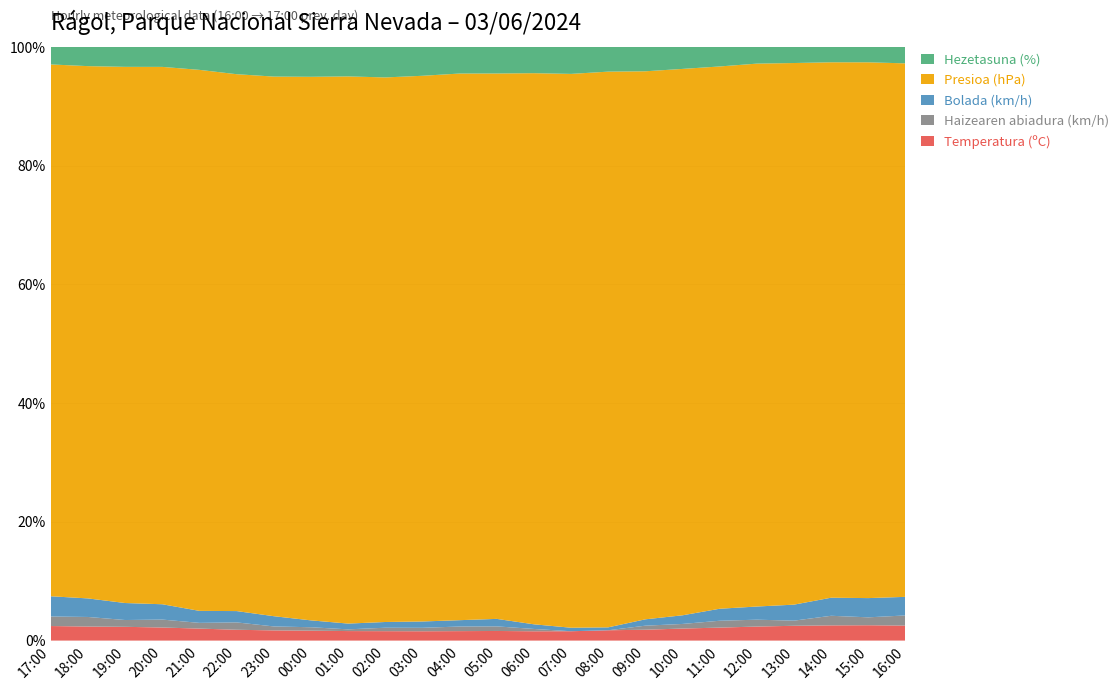

Reading right to left, list all the values displayed in this chart.

Temperatura (ºC): 25.9	25.0	24.3	23.0	21.0	19.1	17.9	17.3	16.5	16.4	16.2	16.4	16.7	16.0	16.0	17.6	18.8	20.9	22.7	24.5	25.9	26.9	27.1	26.6
Haizearen abiadura (km/h): 17.0	17.0	12.0	14.0	10.0	13.0	7.0	6.0	3.0	6.0	6.0	8.0	8.0	4.0	0.0	0.0	7.0	8.0	12.0	12.0	9.0	17.0	14.0	18.0
Bolada (km/h): 36.0	33.0	30.0	27.0	21.0	20.0	18.0	12.0	10.0	10.0	11.0	11.0	13.0	8.0	6.0	5.0	11.0	15.0	21.0	23.0	28.0	32.0	34.0	33.0
Presioa (hPa): 947.0	946.9	946.7	946.8	947.2	948.2	949.2	949.6	949.6	949.4	948.8	948.4	947.9	947.9	948.2	948.5	948.7	948.8	948.7	948.6	948.2	947.7	947.2	946.7
Hezetasuna (%): 31.0	34.0	35.0	35.0	40.0	48.0	52.0	52.0	51.0	53.0	50.0	46.0	46.0	45.0	46.0	42.0	42.0	38.0	34.0	29.0	28.0	27.0	27.0	29.0